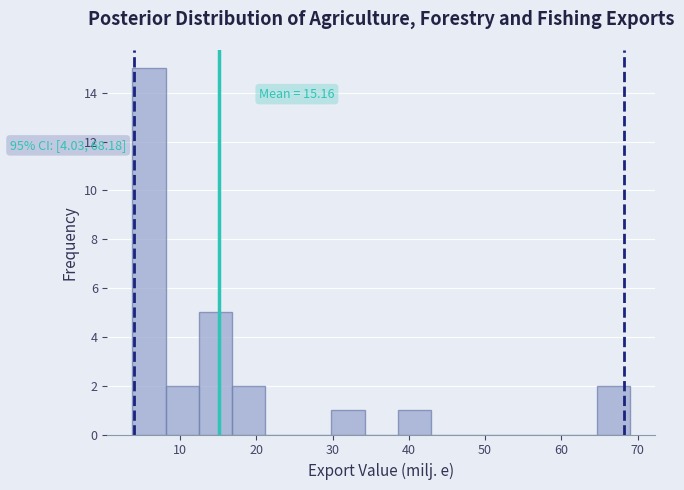

Over which range of the x-axis is the bar tallest?

4 to 8